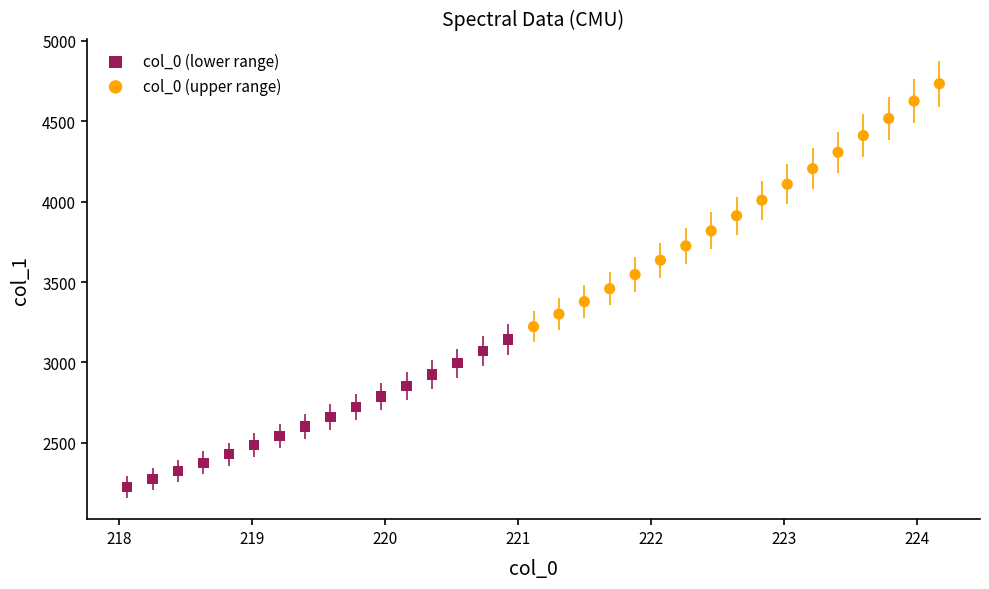

Which series has the largest Y range (max minus min)?

col_0 (upper range)